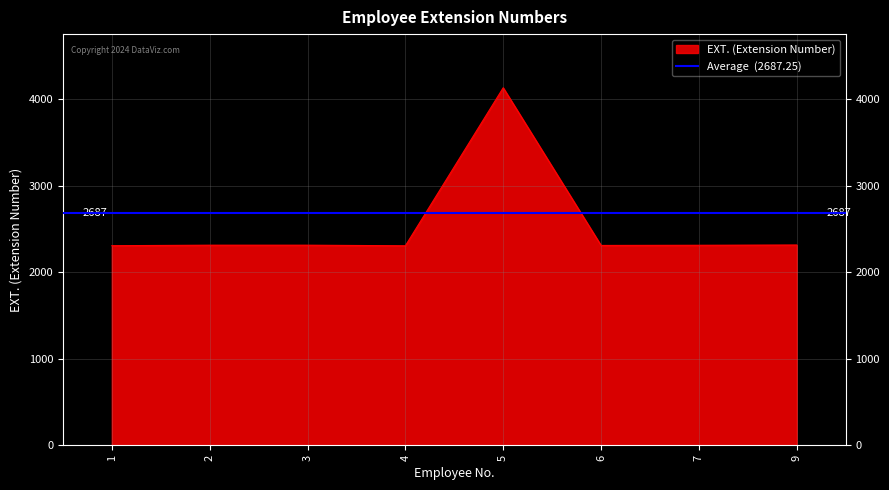

What is the ratio of the value at 4 to the value at 5?

0.6